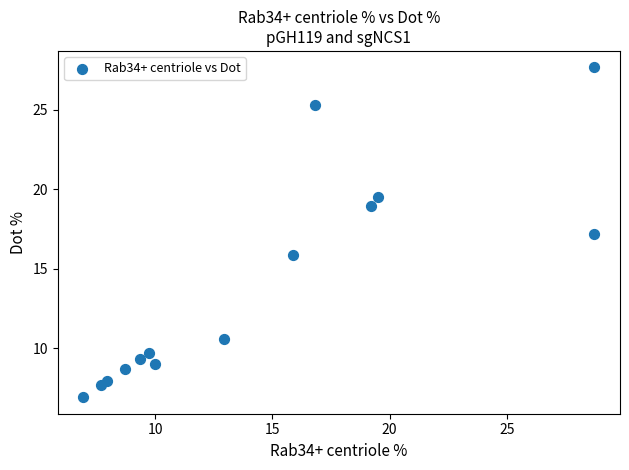

List the coordinates of all points as (Y, X) pairs, reading left to right.

(6.9, 6.9)  (7.7, 7.7)  (8.0, 8.0)  (8.7, 8.7)  (9.3, 9.3)  (9.7, 9.7)  (9.0, 10.0)  (10.6, 12.9)  (15.9, 15.9)  (25.3, 16.8)  (18.9, 19.2)  (19.5, 19.5)  (27.7, 28.7)  (17.2, 28.7)